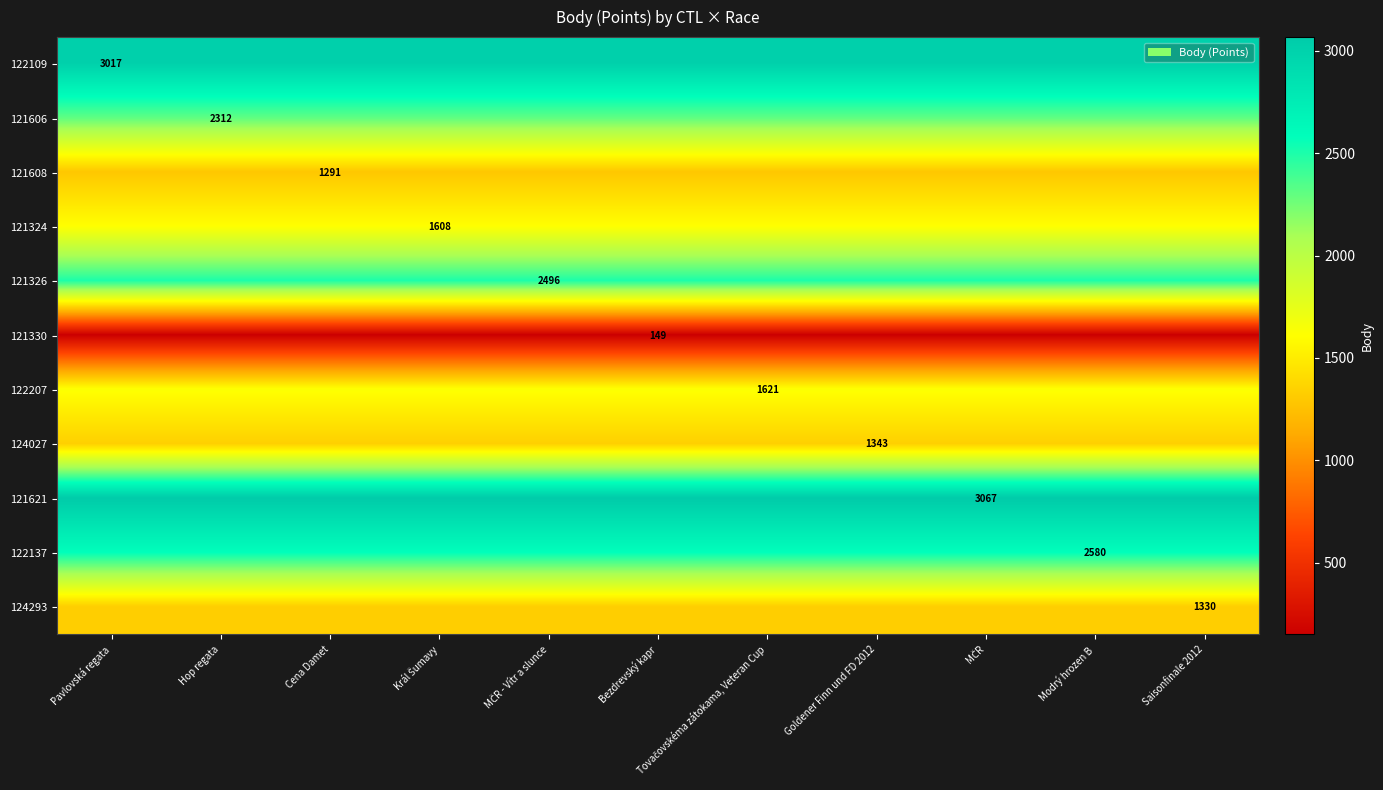

What is the sum of the 121324 values at Cena Damet and Pavlovská regata?

3216